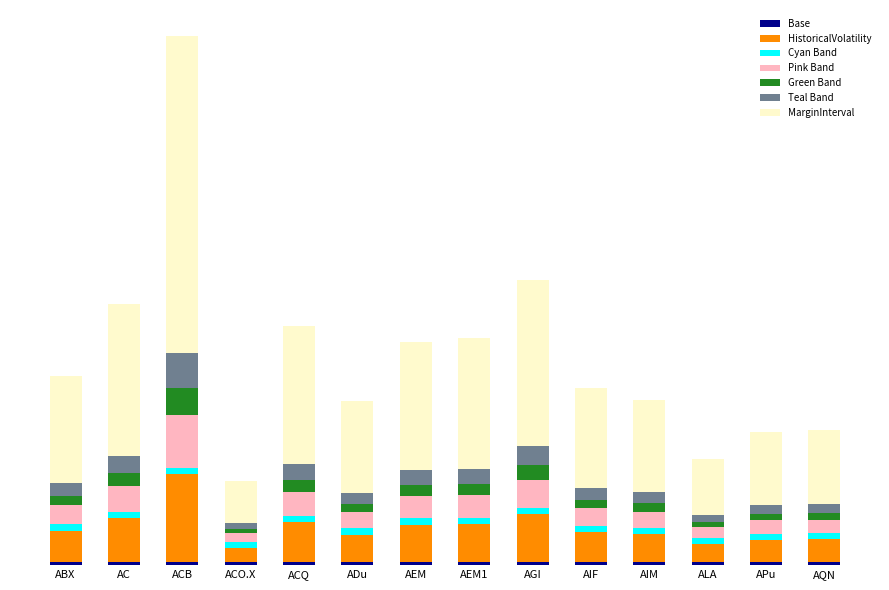

At how many categories does at least one series exceed 0?

14